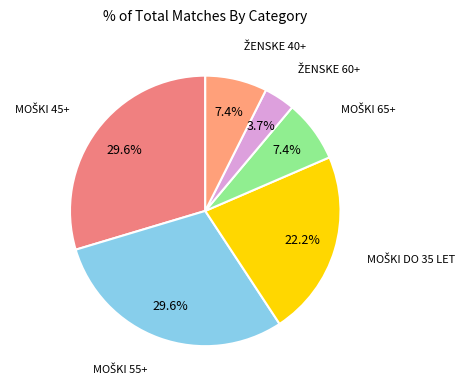

Which slice is the smallest?

ŽENSKE 60+